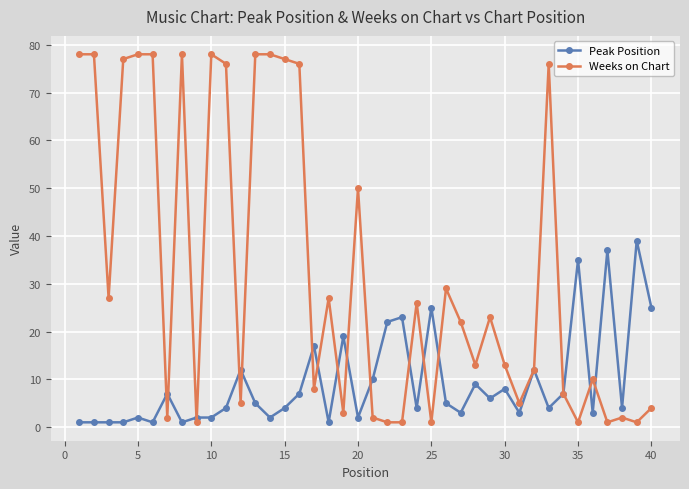

How many data points in Peak Position are less than 5?

20